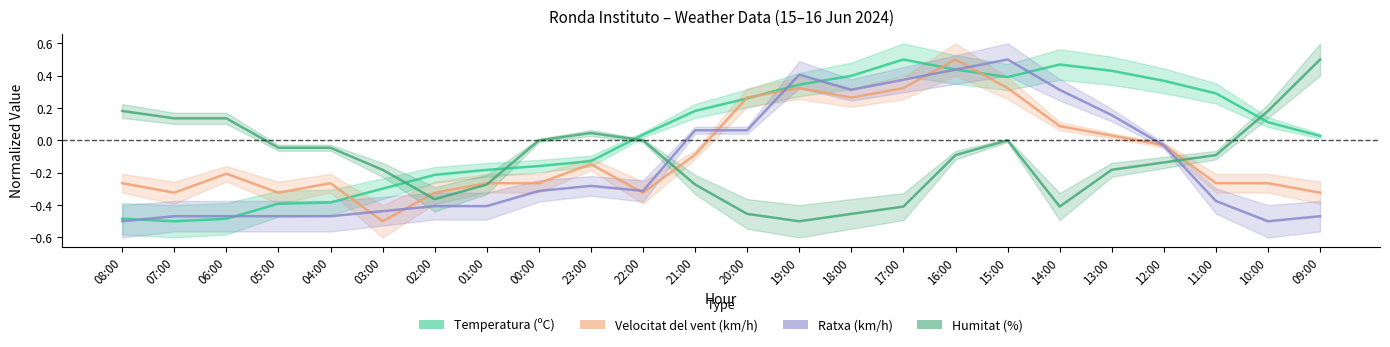

True or false: Velocitat del vent (km/h) has more than 2 interior local peaks.

True